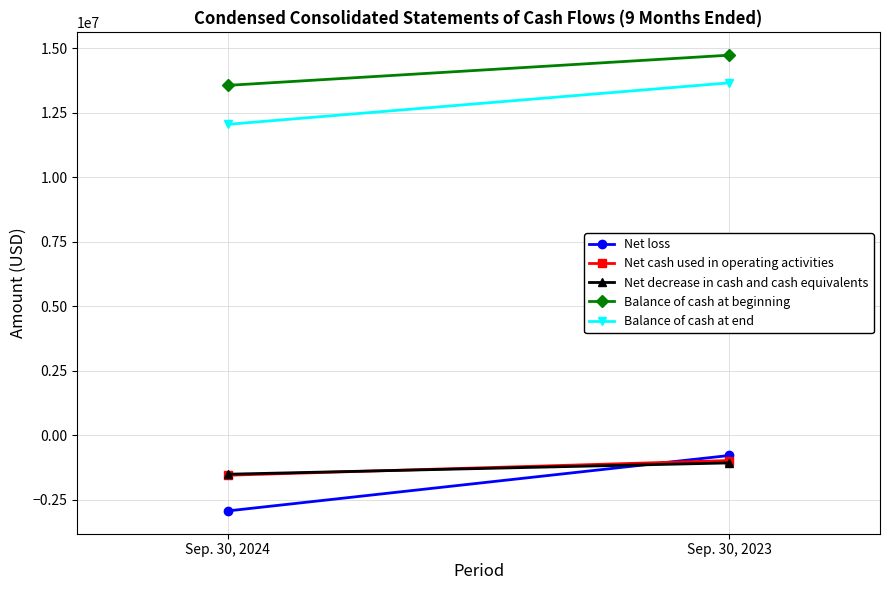

What is the difference between the highest and lowest values at Sep. 30, 2023?

15812866